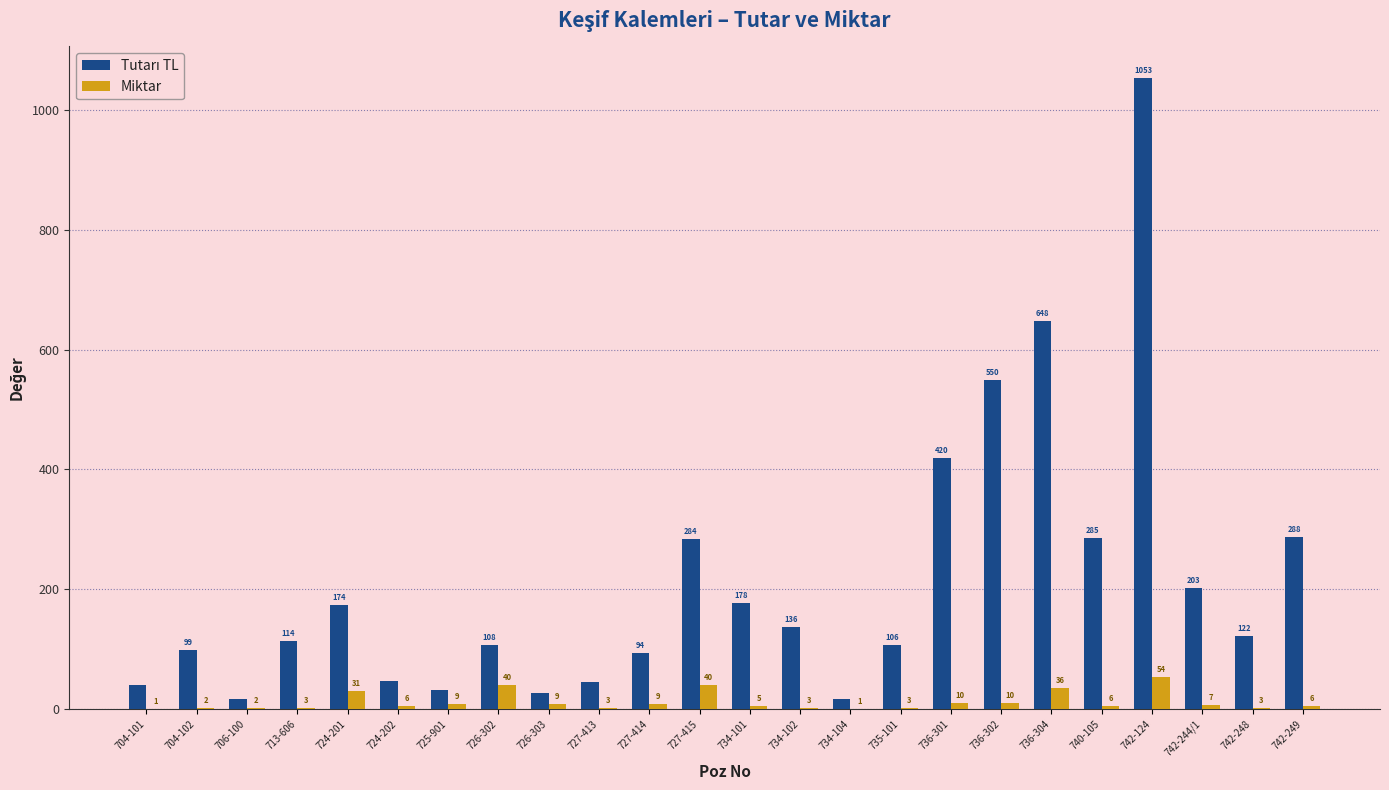

Which category has the highest value in the Miktar series?

742-124